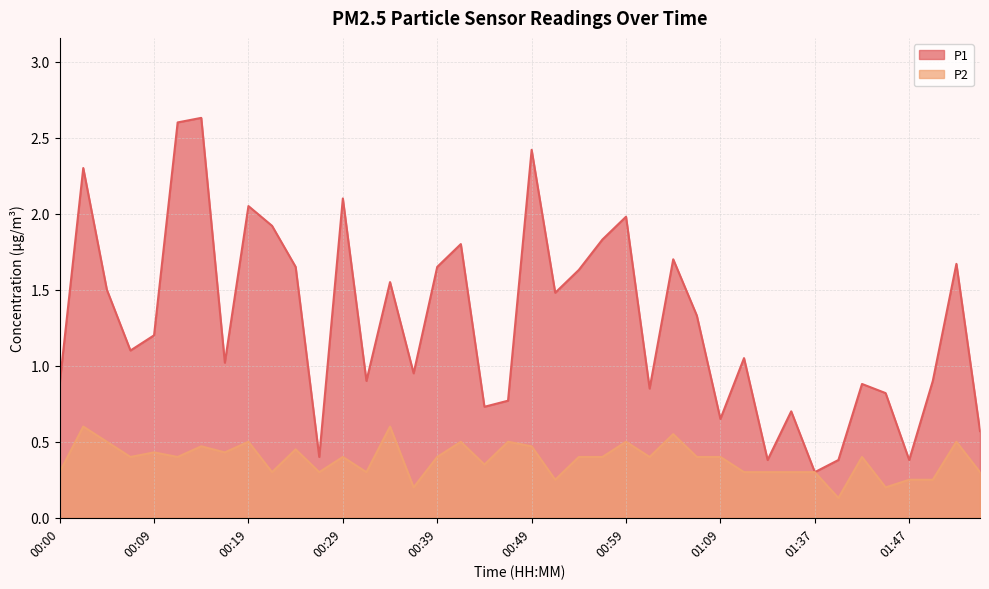

What is the difference between the maximum and second lowest values in the P2 series?

0.4